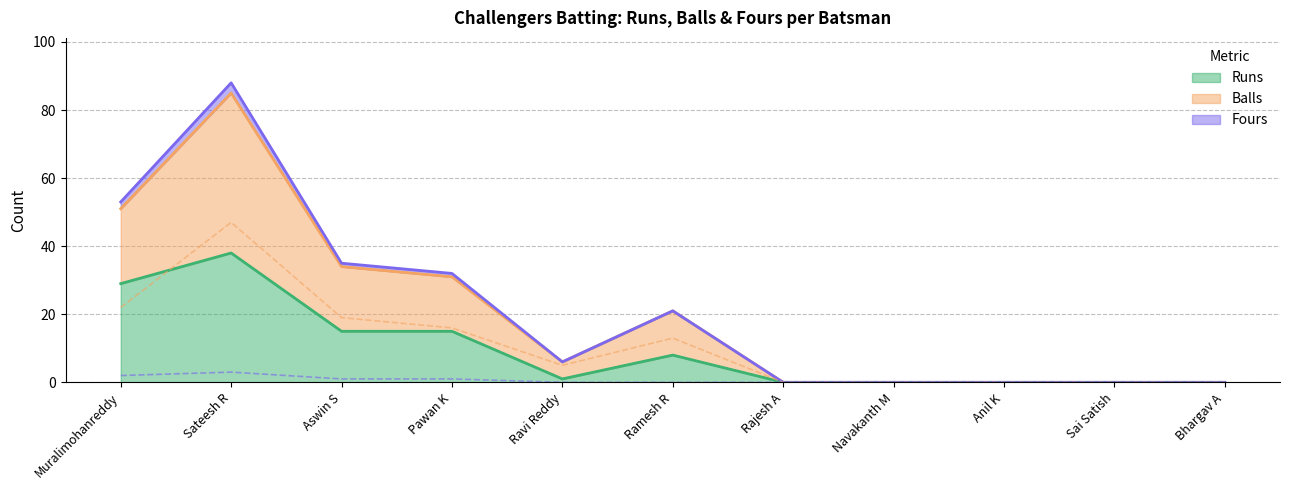

Does the chart display data point markers on the line(s)?

No